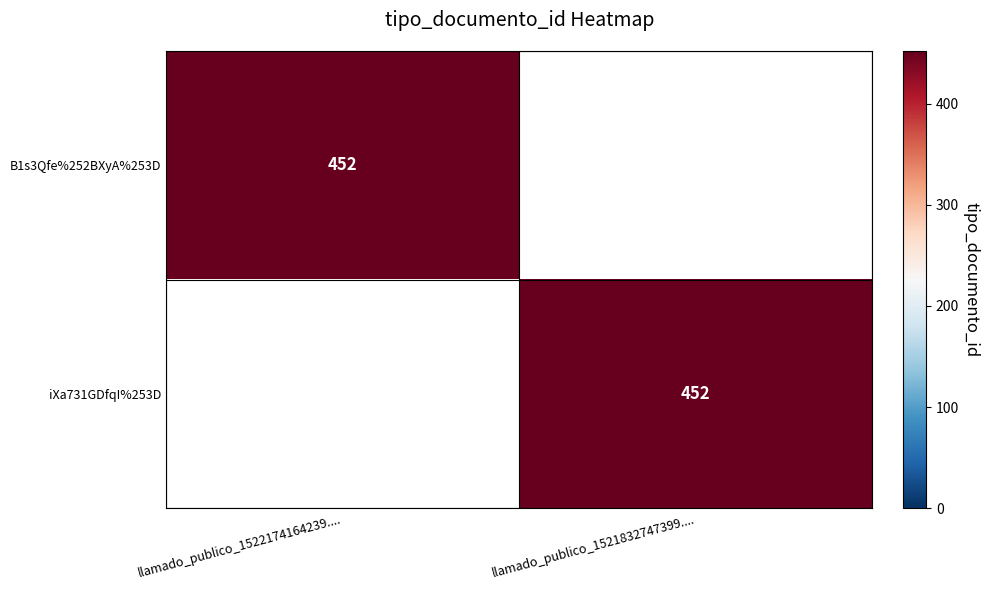

List the labels in order of B1s3Qfe%252BXyA%253D value, smallest first.

llamado_publico_1521832747399...., llamado_publico_1522174164239....